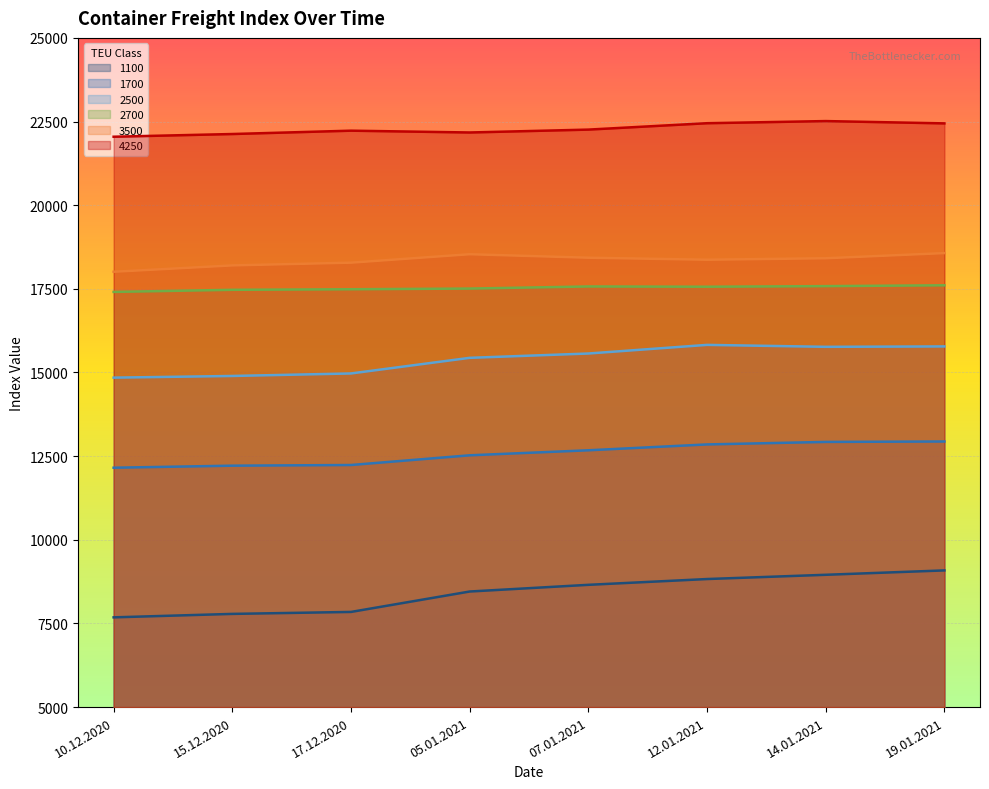

Which has a higher value, 17.12.2020 or 15.12.2020?

17.12.2020